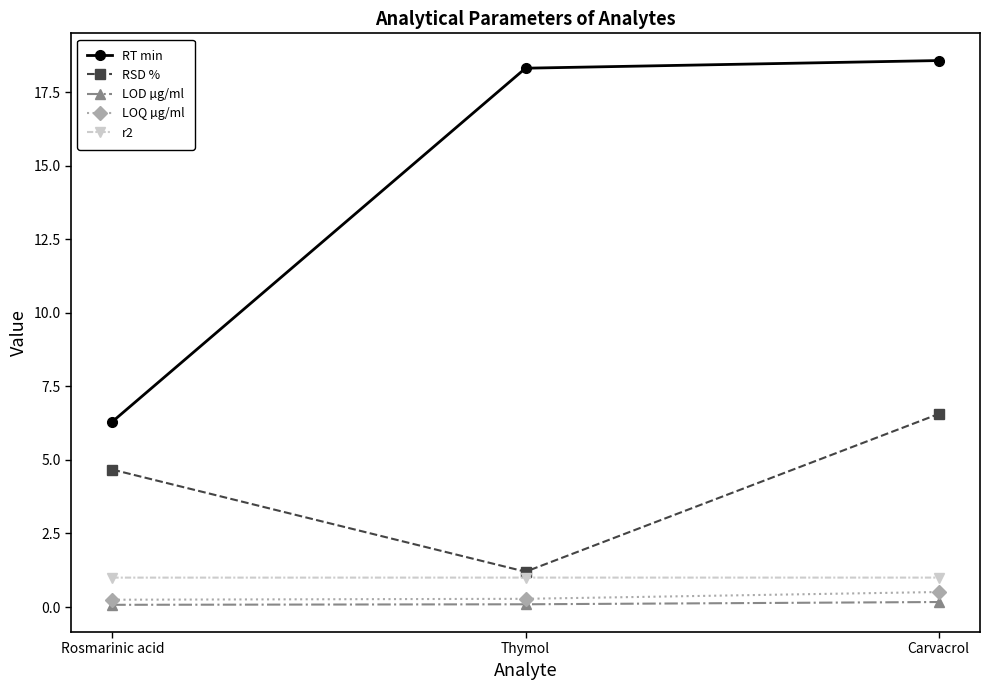

Is it true that RSD % equals 4.7 at Rosmarinic acid?

True